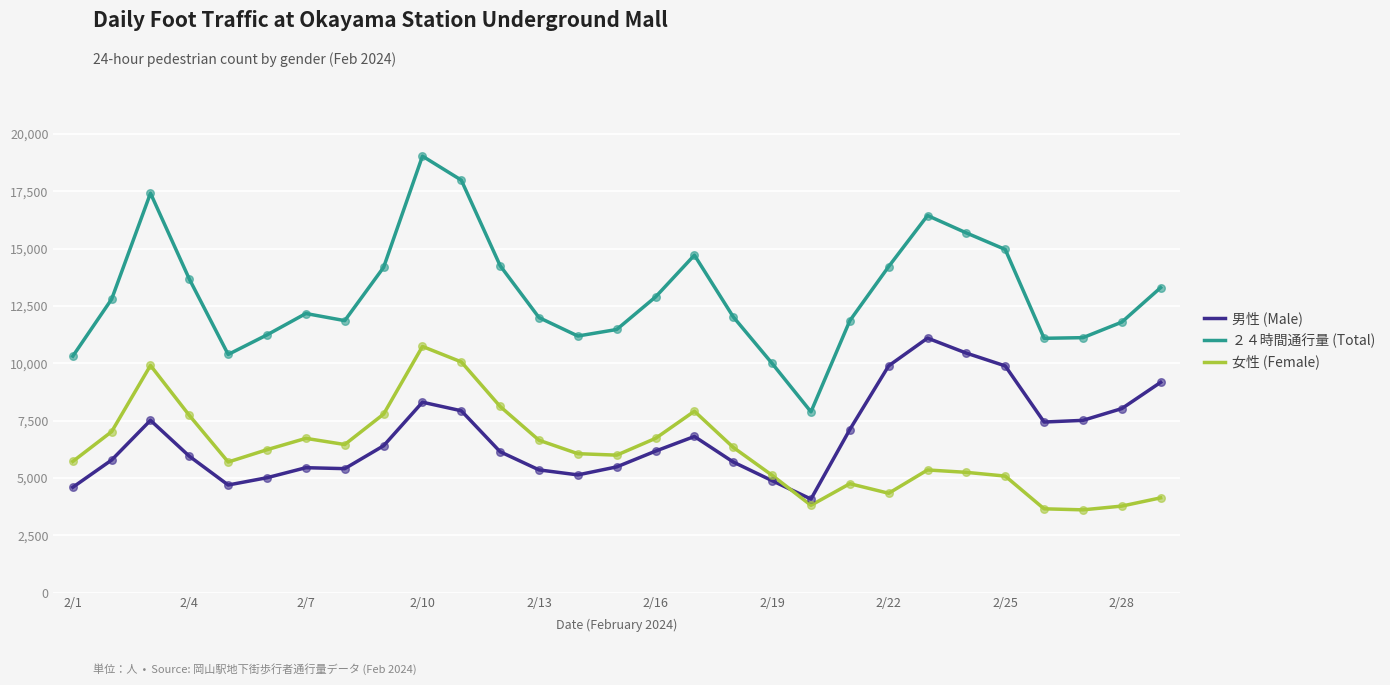

Which series has the largest total across all categories?

２４時間通行量 (Total)